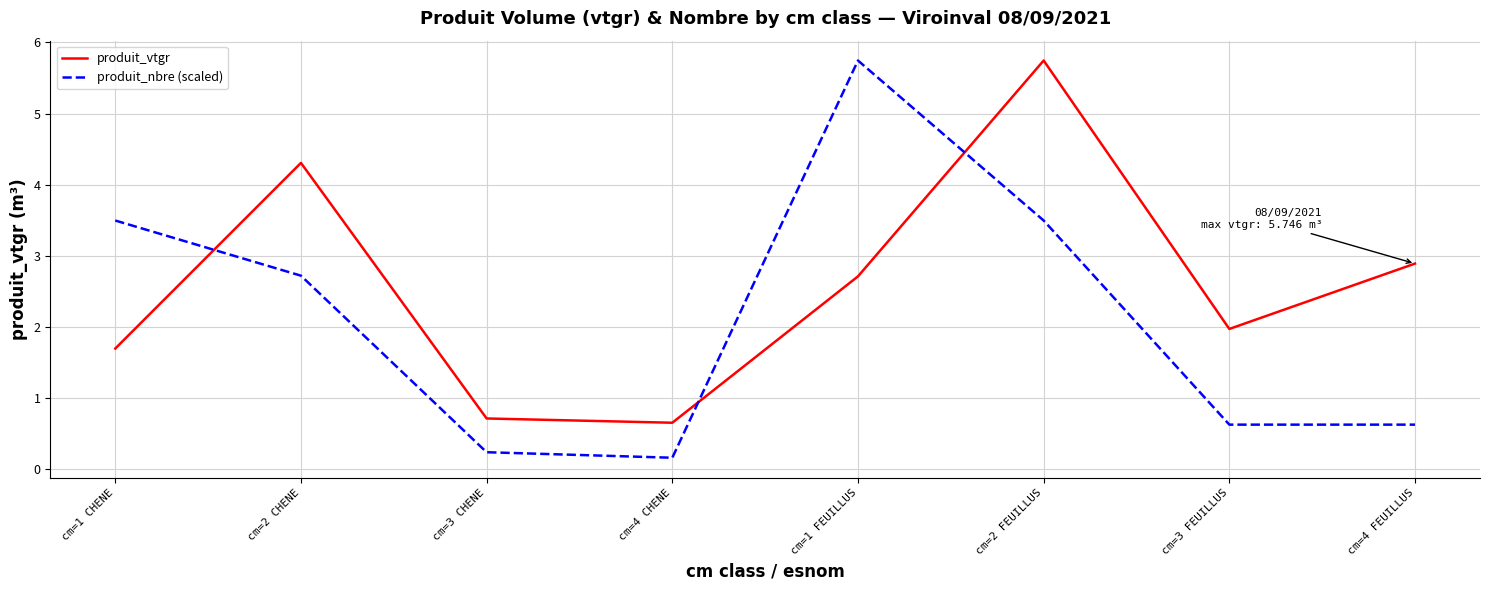

What are all the series names shown in the legend?

produit_vtgr, produit_nbre (scaled)